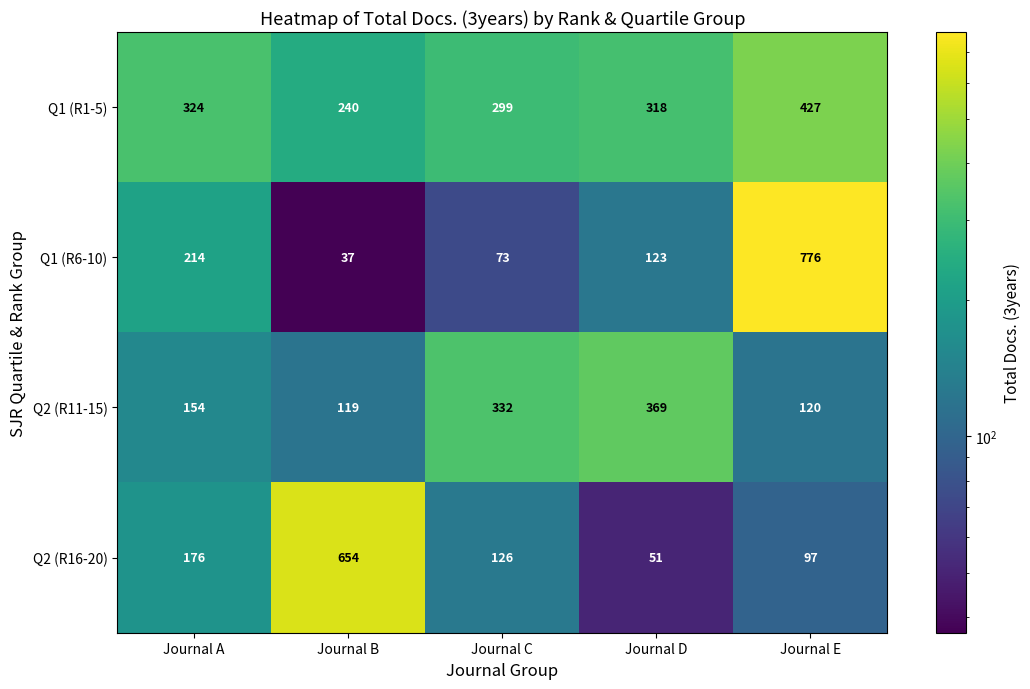

The Q1 (R6-10) series shows 116 at Journal C. True or false?

False